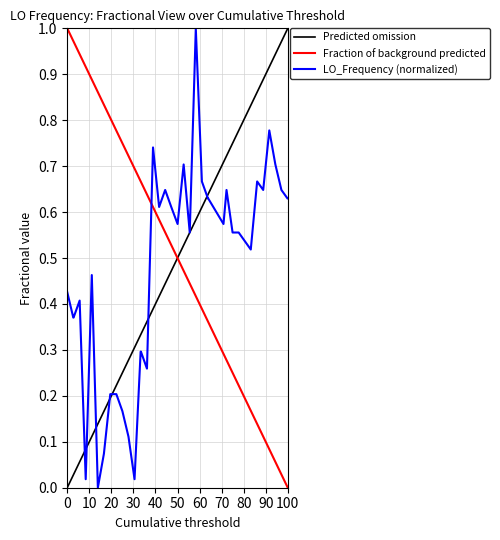

What is the highest value of the LO_Frequency (normalized) series?

1.0